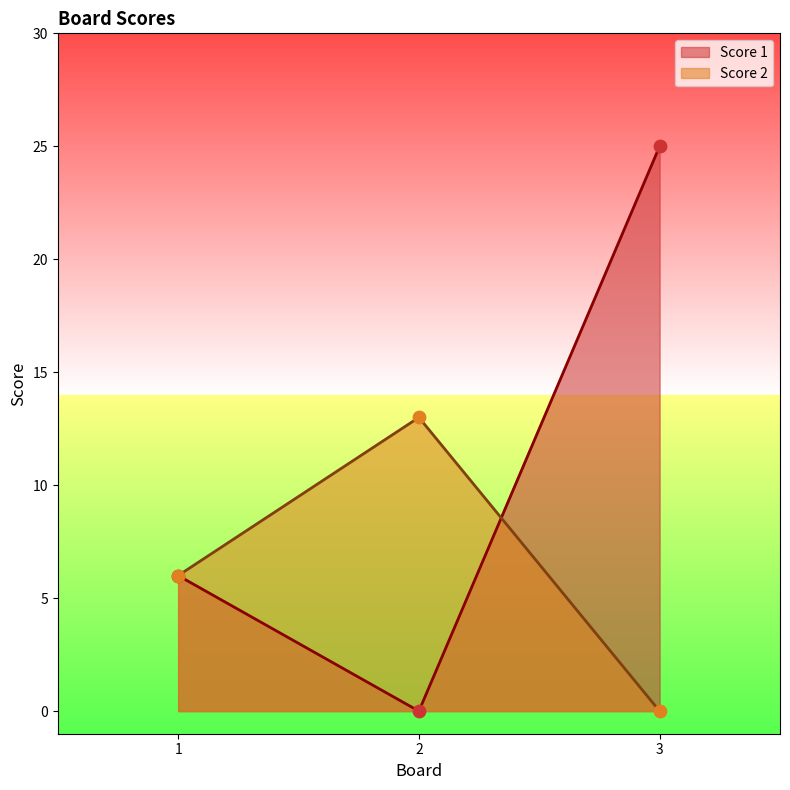

Which series has the largest Y range (max minus min)?

Score 1